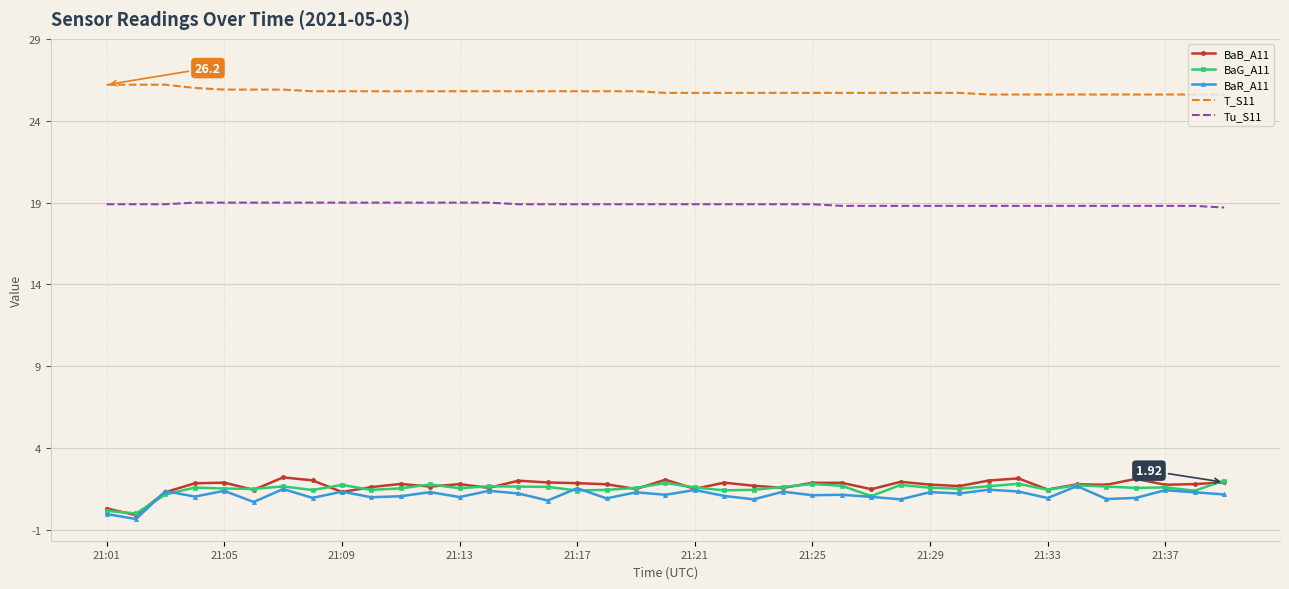

Which series has the largest total across all categories?

T_S11